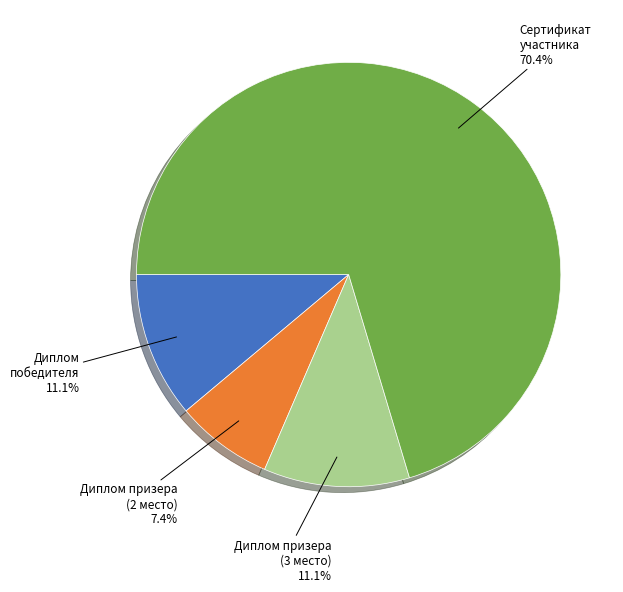

Does any single category account for the majority?

Yes